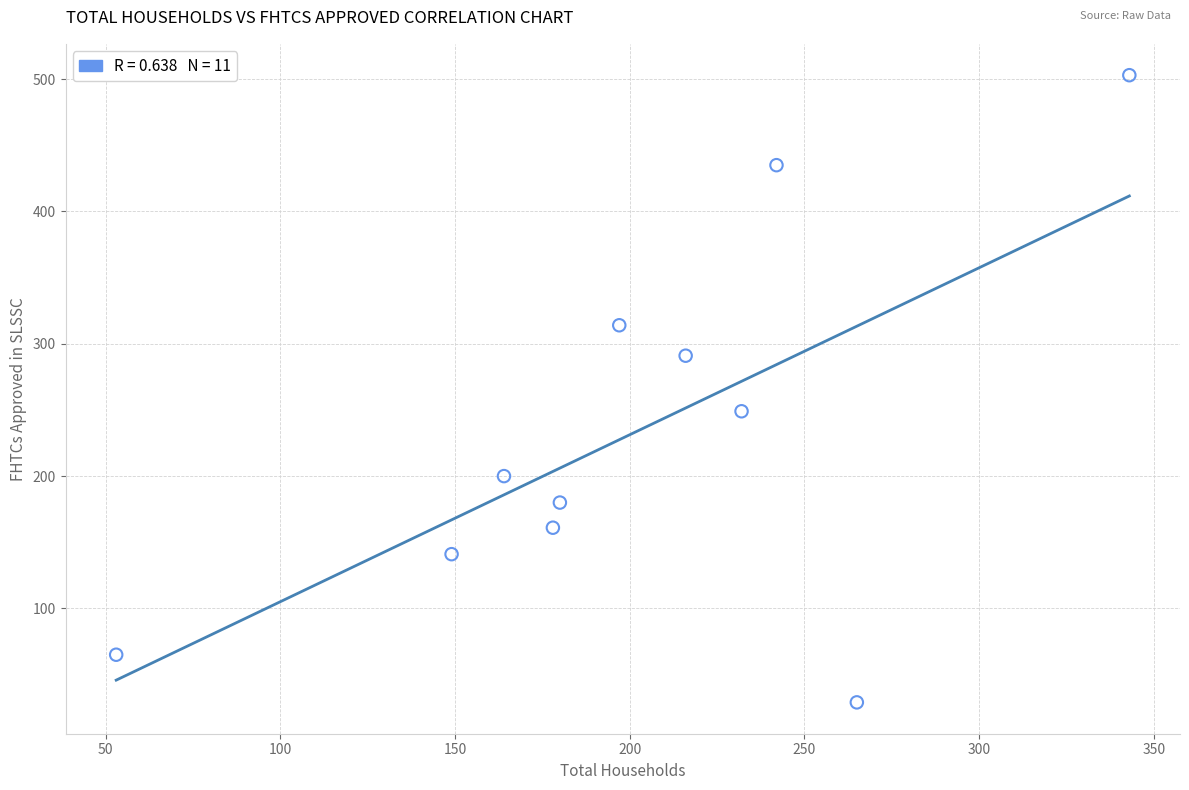

What is the range of Y values (max minus min)?

474